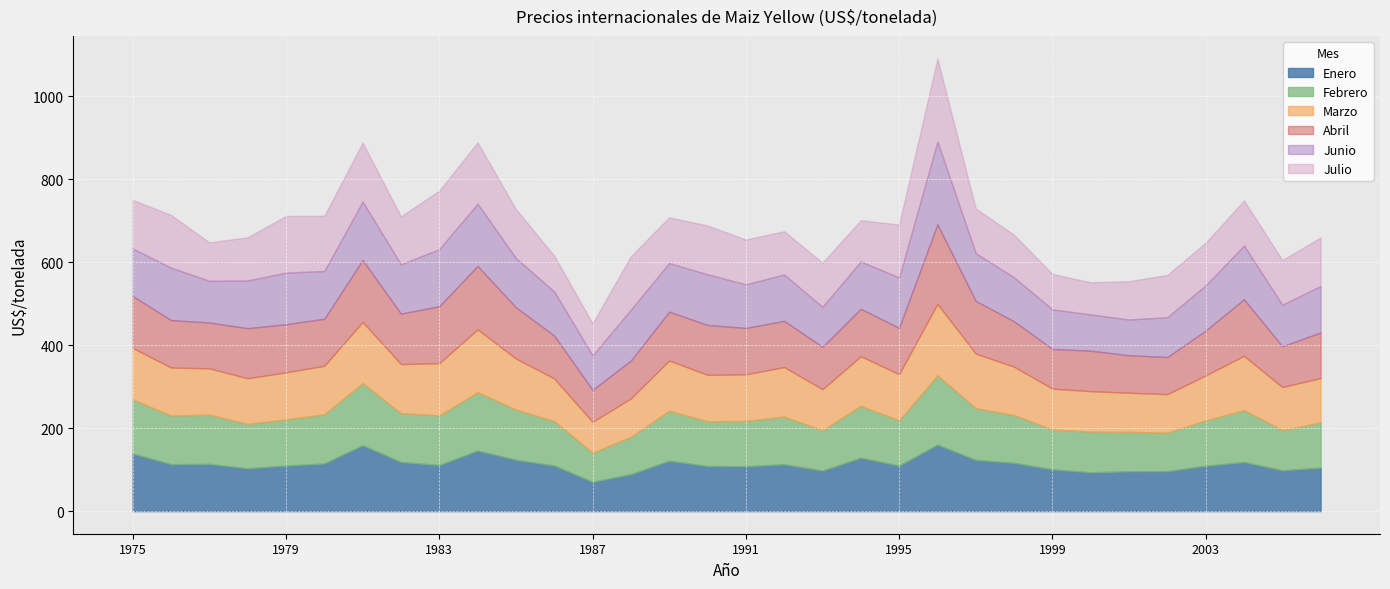

Which category has the highest value in the Julio series?

1996